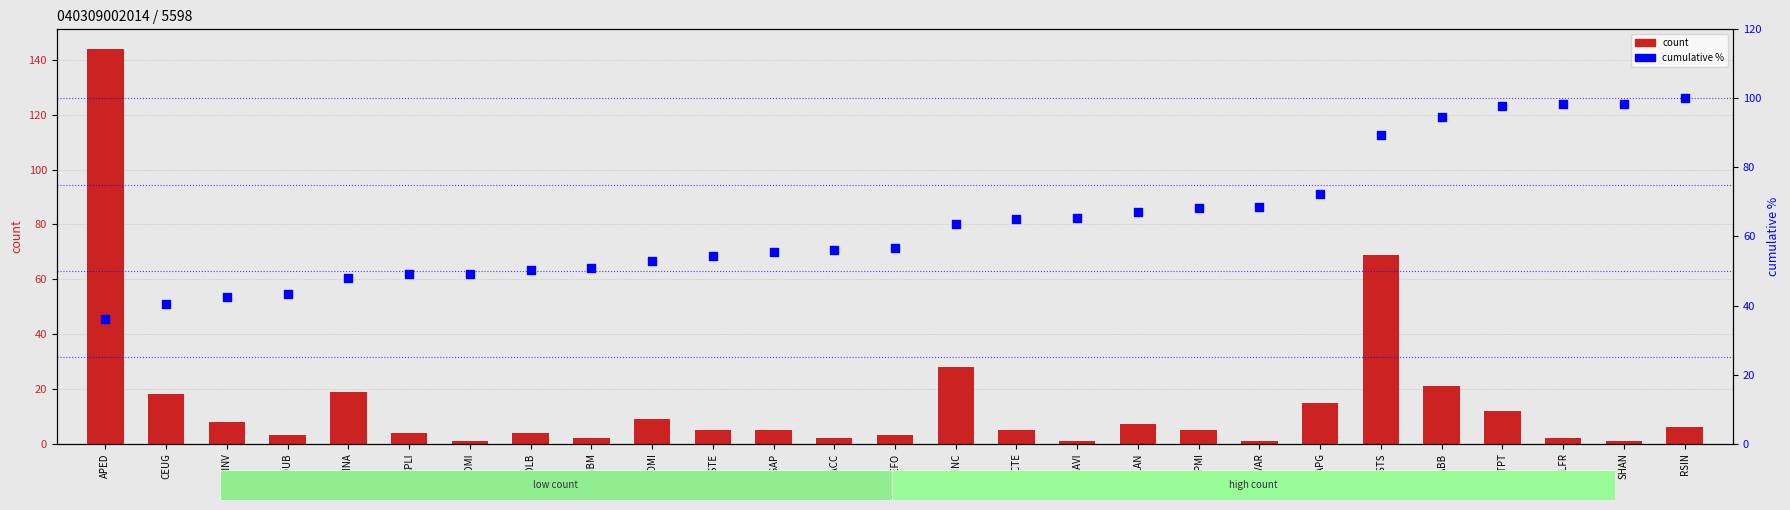

Which series contains the lowest Y value?

col_2